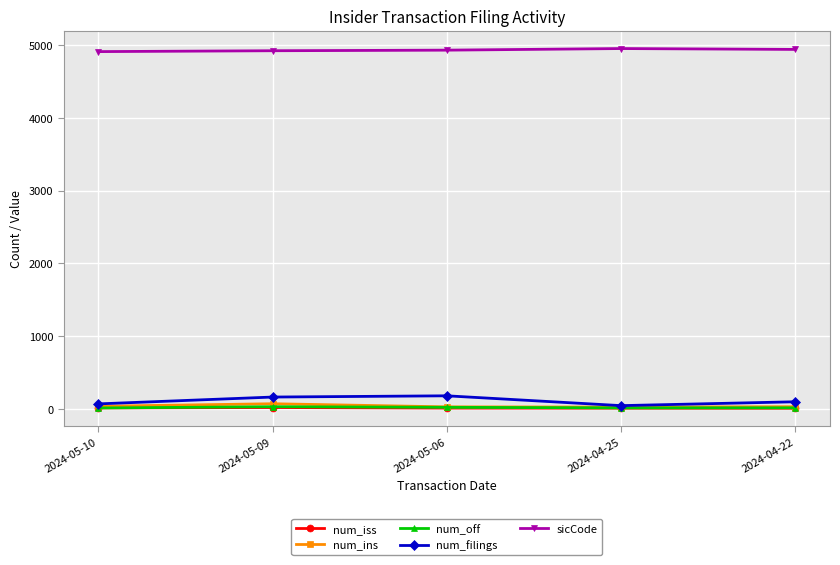

What is the sum of all num_ins values?

185